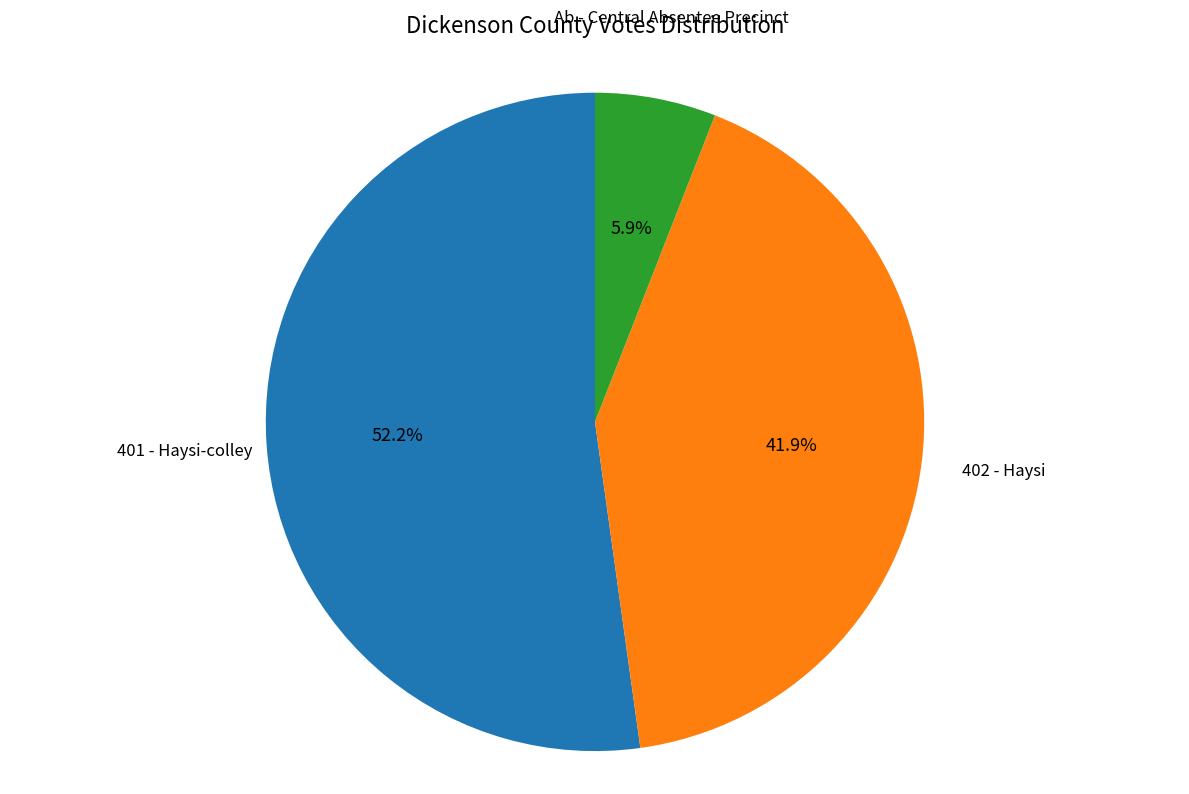

True or false: 401 - Haysi-colley accounts for 60% of the total.

False